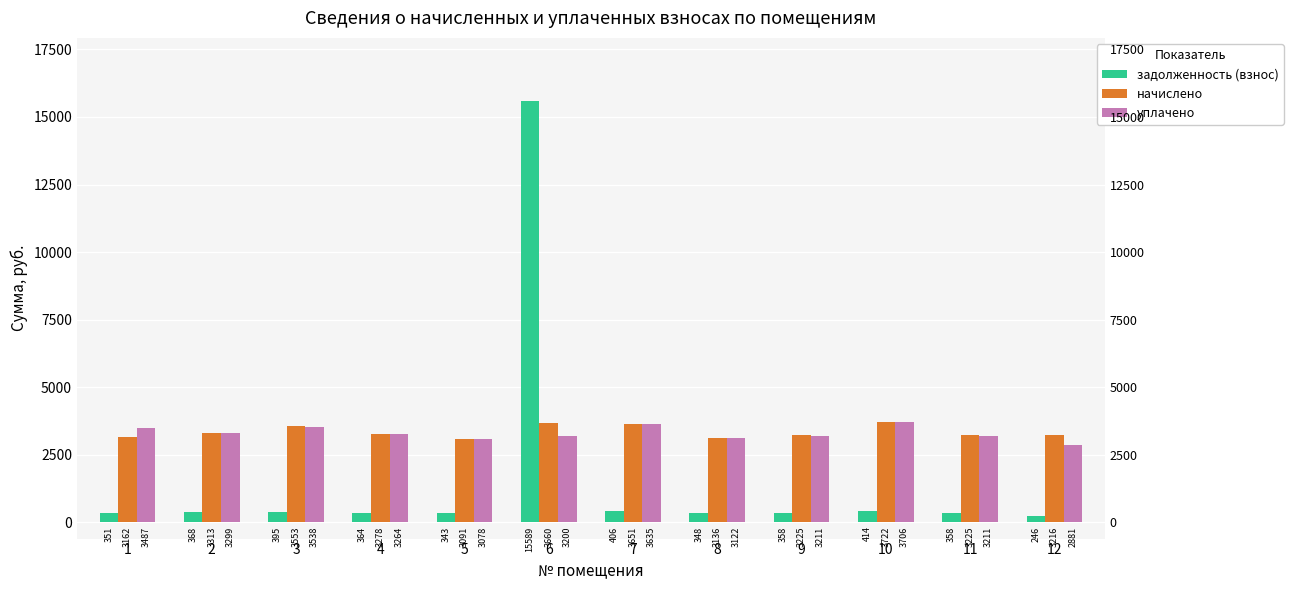

Between 10 and 5, which is larger?

10